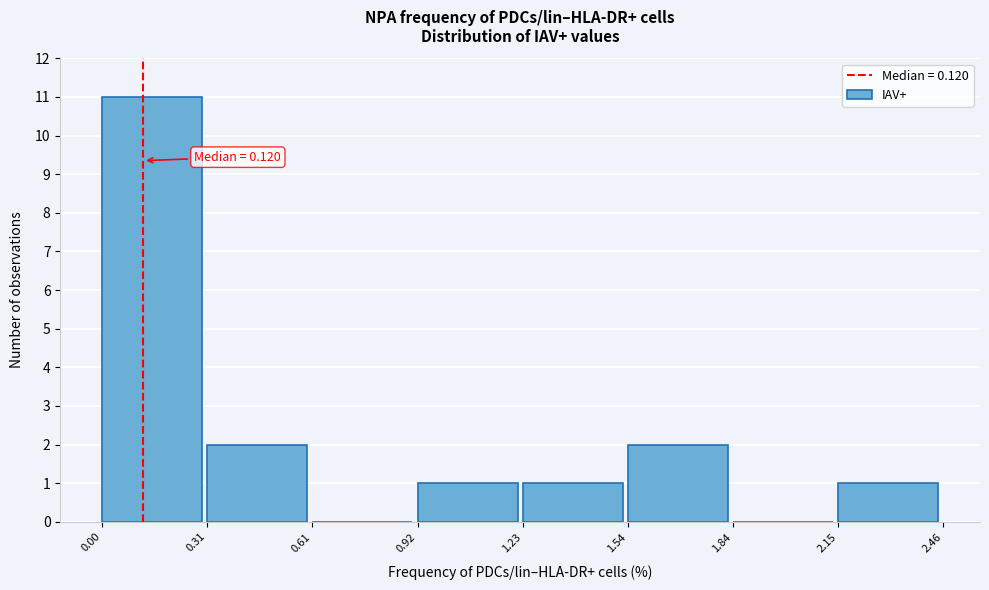

Over which range of the x-axis is the bar tallest?

0.00 to 0.31